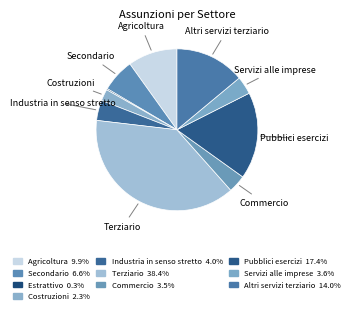

To the nearest percent, what is the average slice percentage?

10%